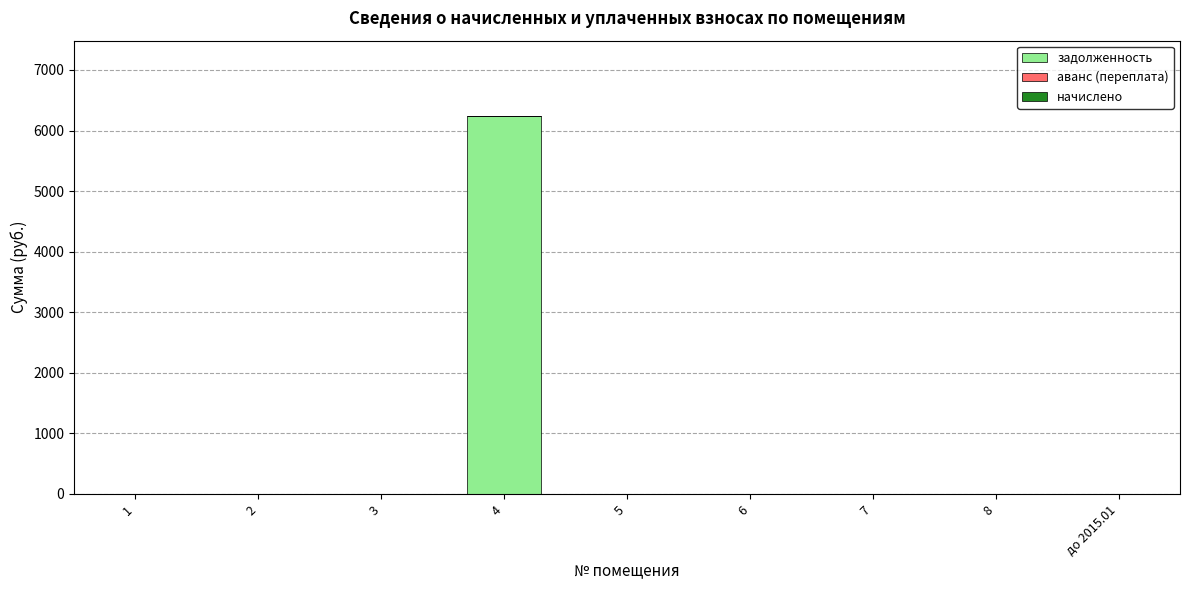

Is it true that the value at 1 is 0.0?

True